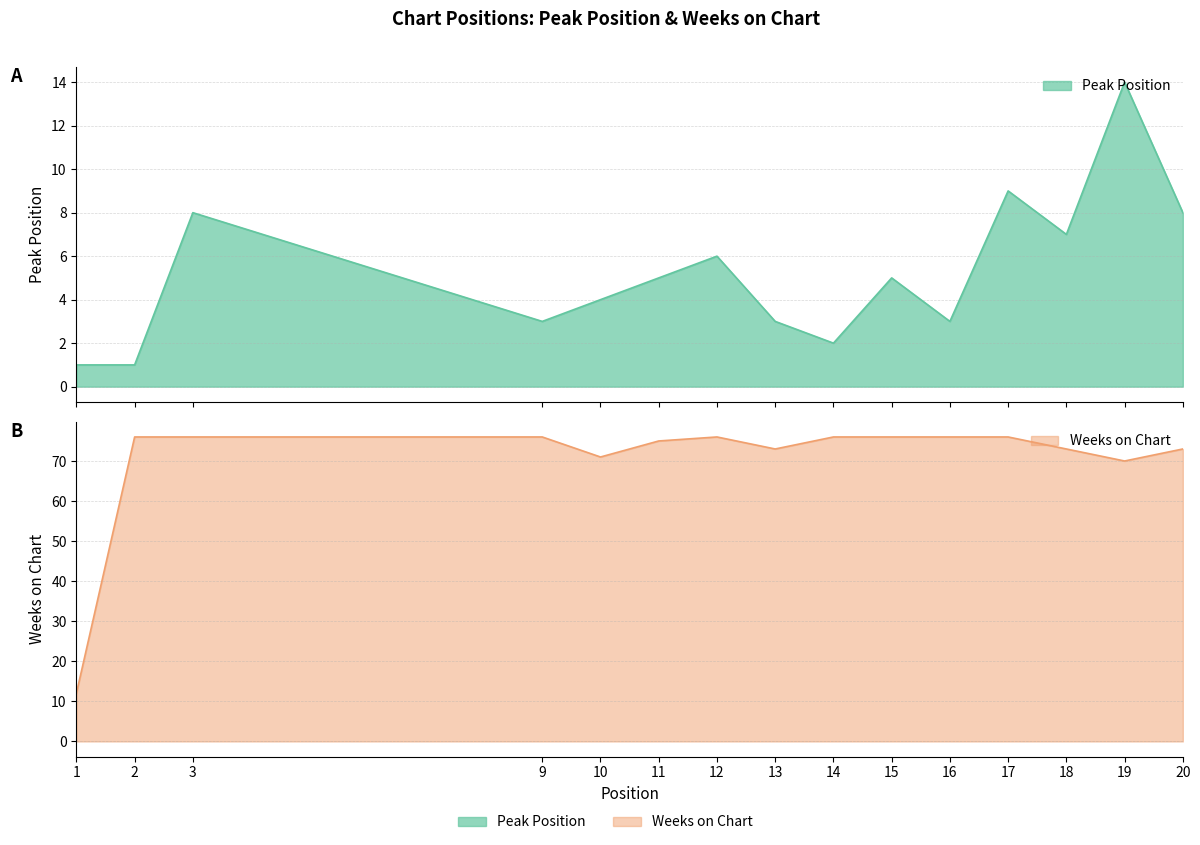

What is the value of the Weeks on Chart point at the 14th from the left?

70